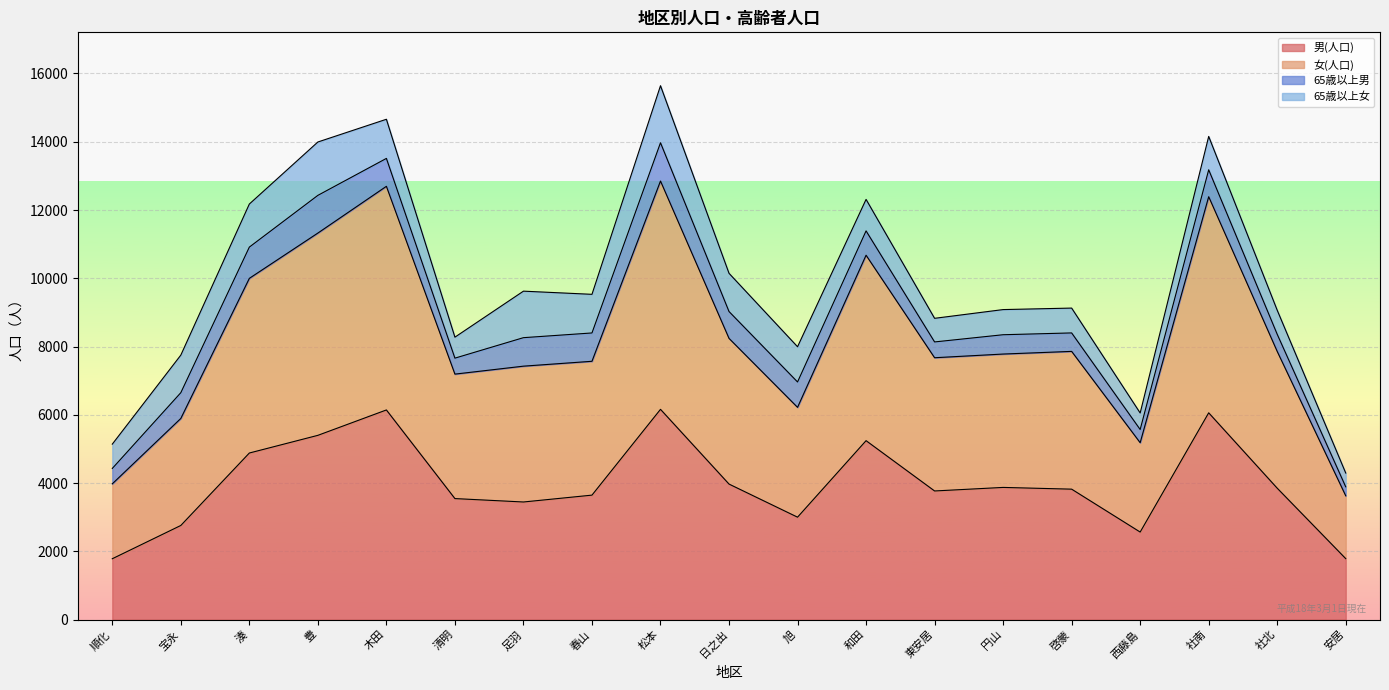

Which series has the widest spread of values?

女(人口)